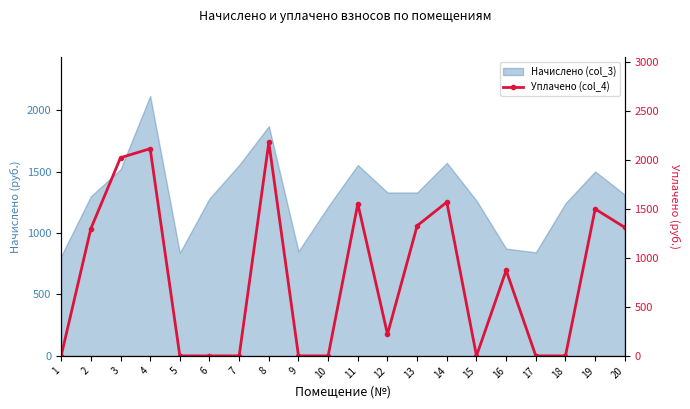

What is the value of the 2nd point from the left?

1300.0